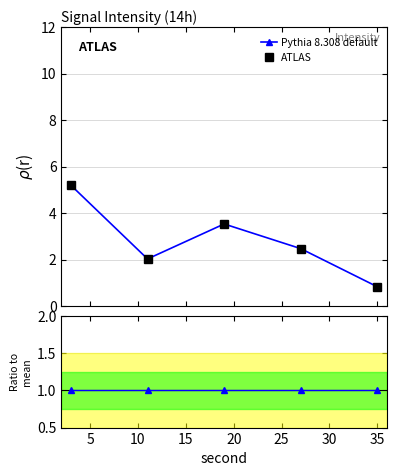

Does the chart display data point markers on the line(s)?

Yes